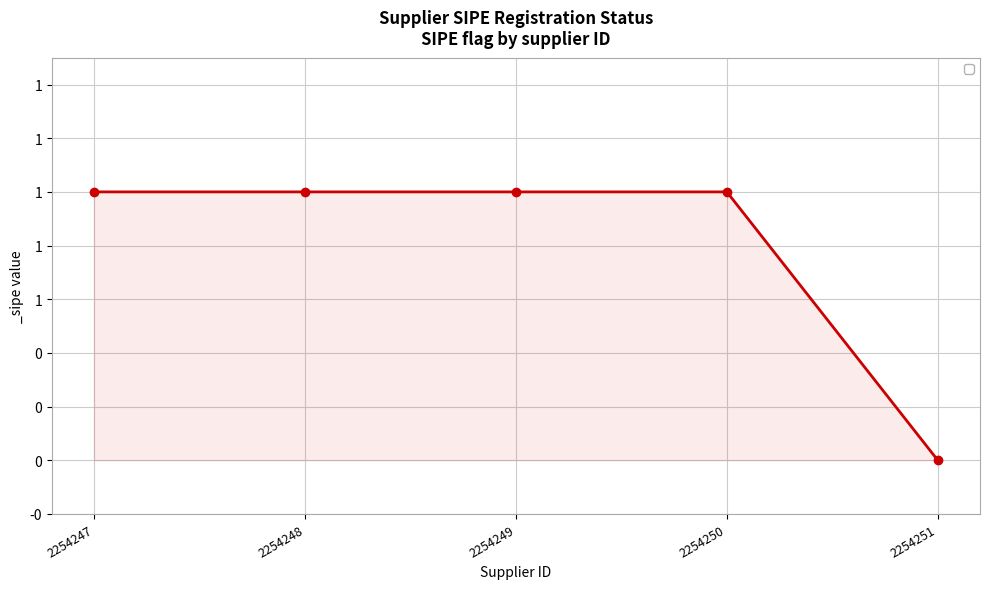

True or false: the data shows 1 at 2254249.

True